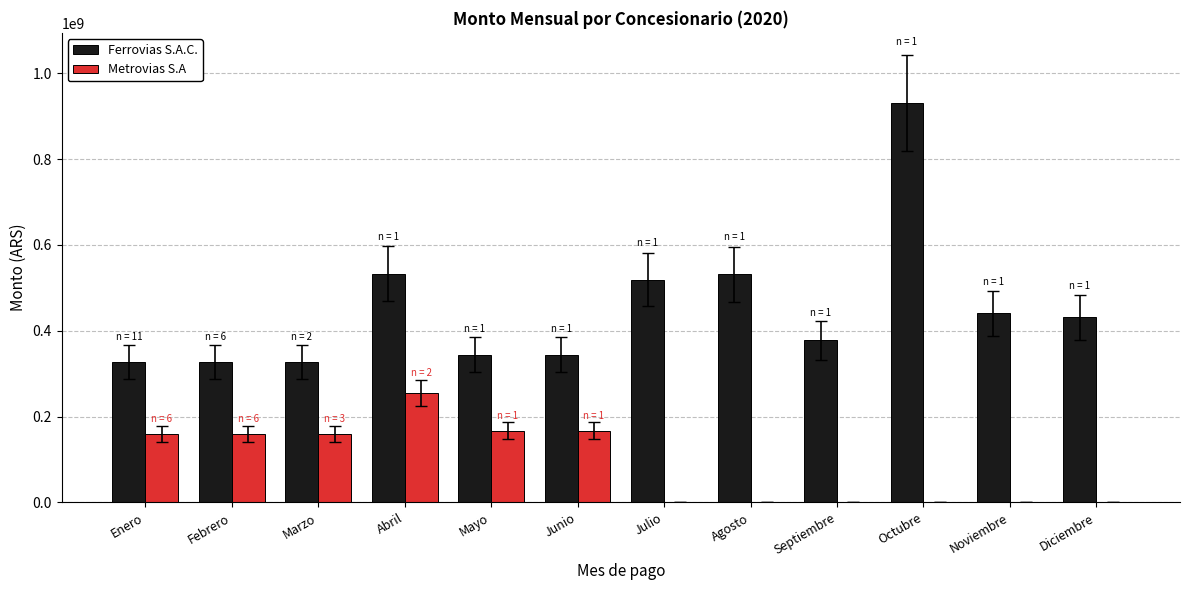

The Metrovias S.A series shows 146299326 at Septiembre. True or false?

False